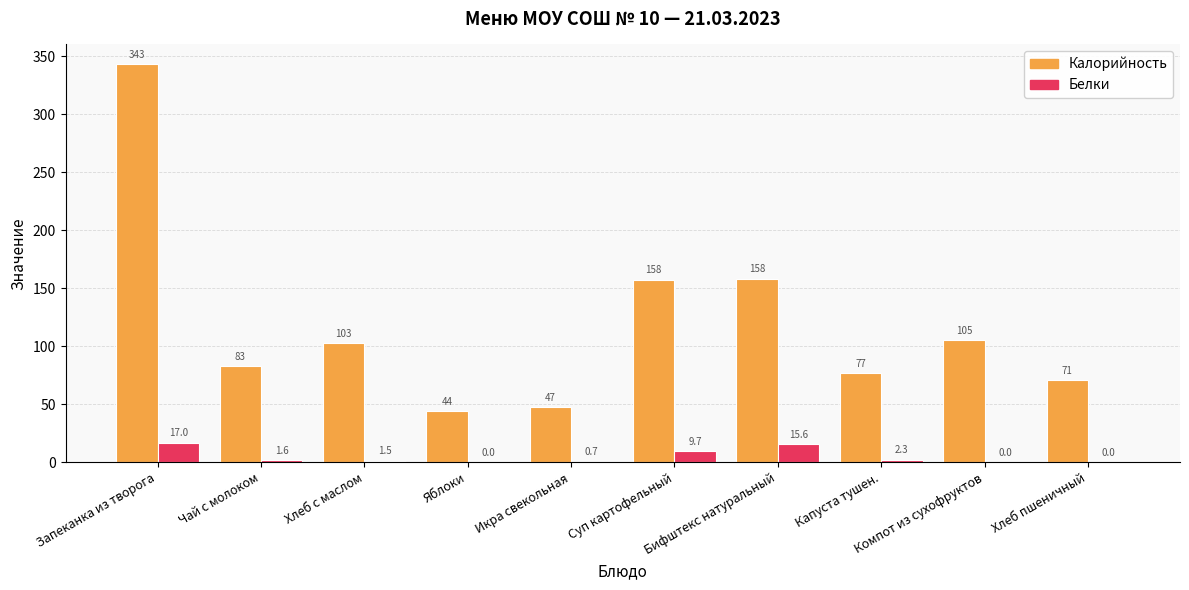

Reading left to right, transcribe all the data shown in this chart.

Калорийность: 342.9	83.0	103.0	44.1	47.4	157.5	158.3	76.7	105.0	71.0
Белки: 17.0	1.6	1.5	0.0	0.7	9.7	15.6	2.3	0.0	0.0